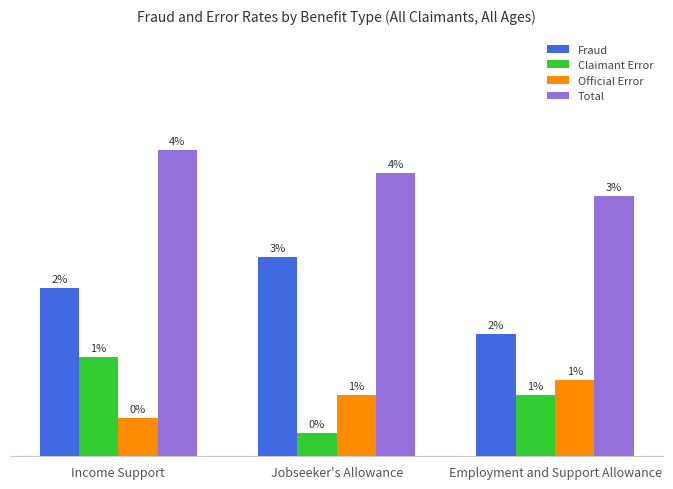

What position from the right is Income Support?

3